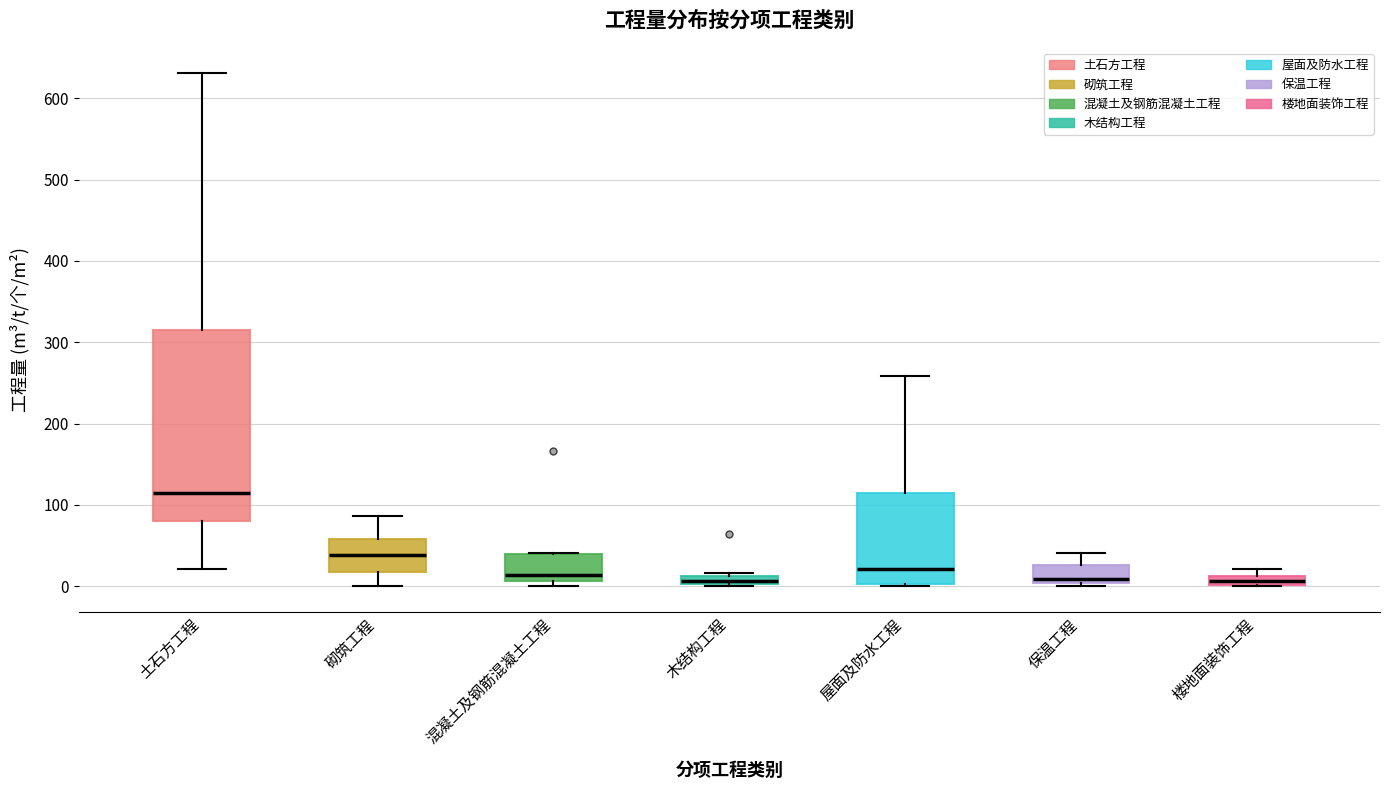

Where is the lower edge of the box for 土石方工程 on the y-axis? The values are not printed on the chart, so give them approximately, as read against the axis.

80